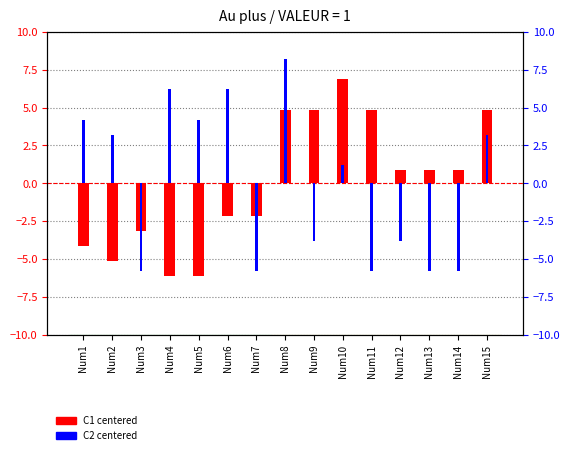

The value of C2 centered at Num9 is -3.8. True or false?

True